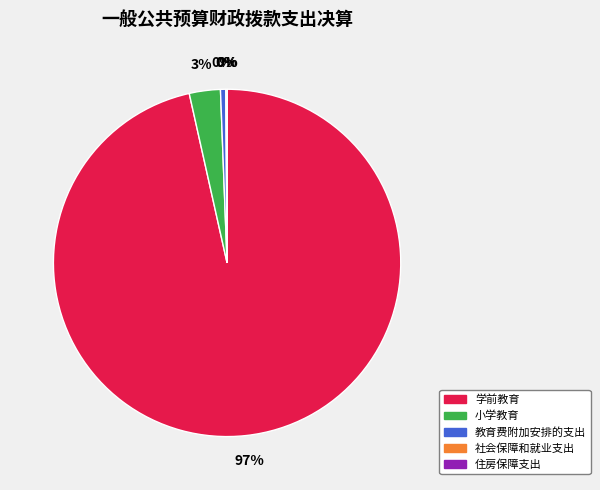

To the nearest percent, what percentage of the pie is 小学教育?

3%